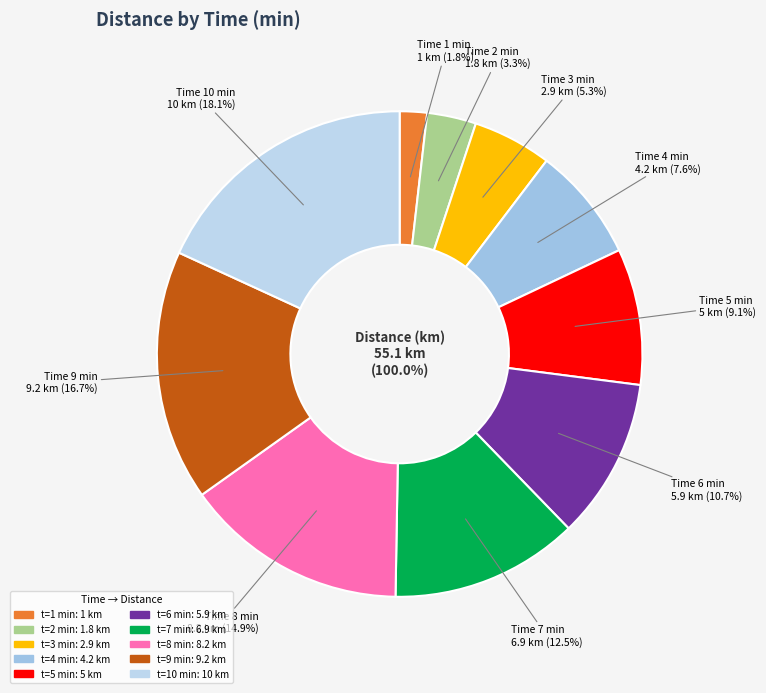

True or false: 6 accounts for 16% of the total.

False